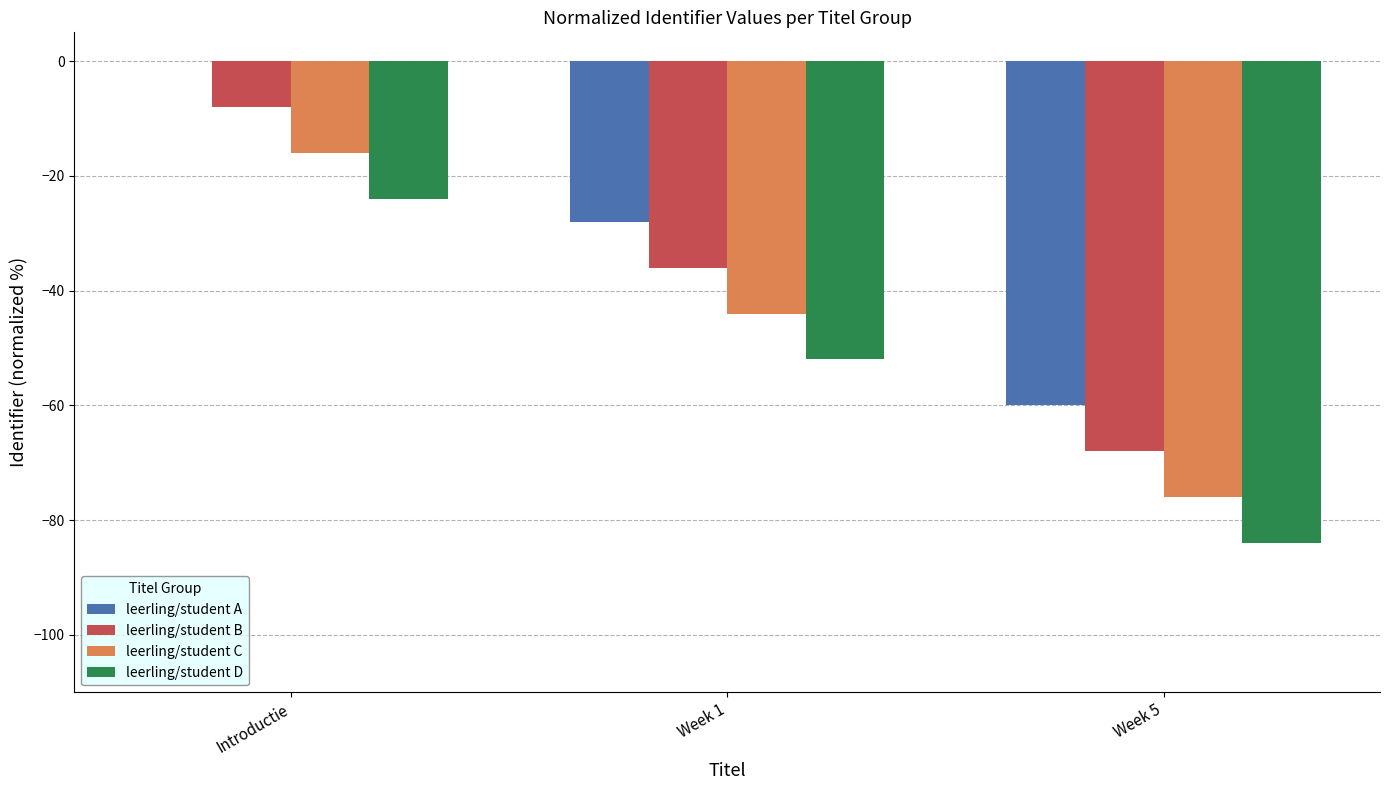

What is the approximate value of leerling/student D at Week 1?

-52.0